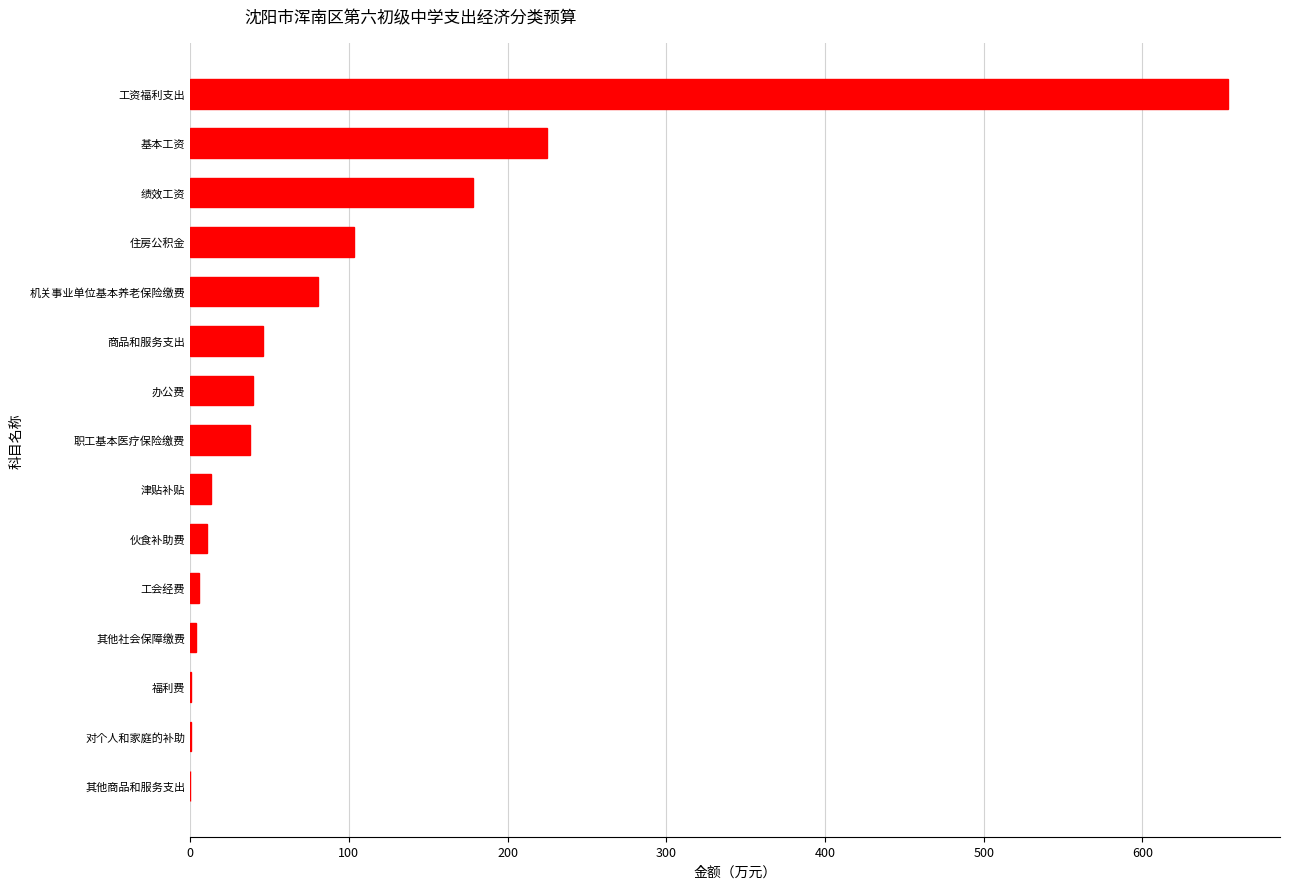

Between 其他社会保障缴费 and 商品和服务支出, which is larger?

商品和服务支出